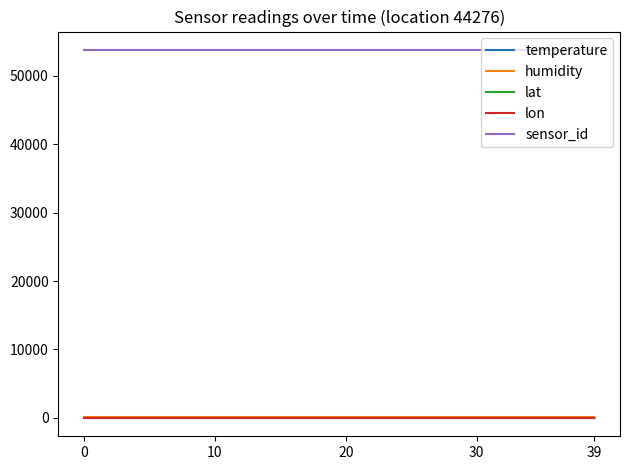

Which series has the widest spread of values?

temperature